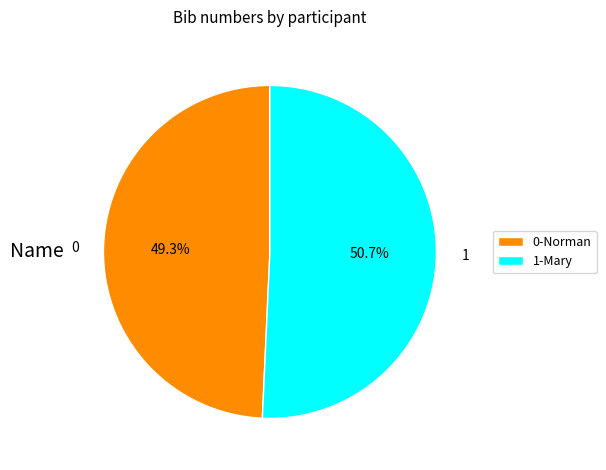

Which slice is the largest?

1-Mary